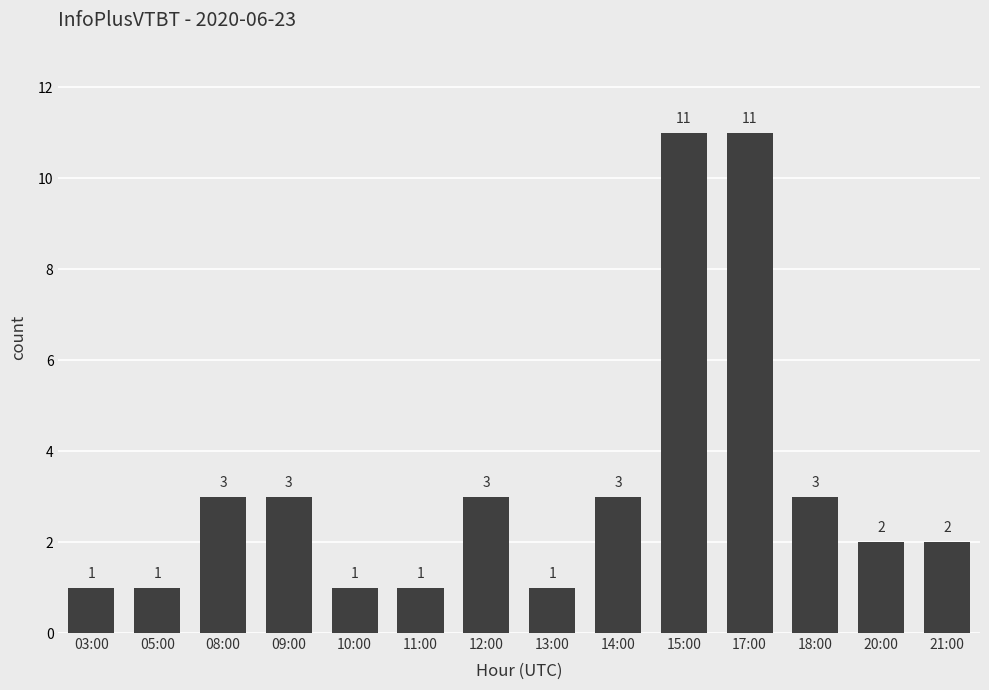

What is the maximum value shown in the chart?

11